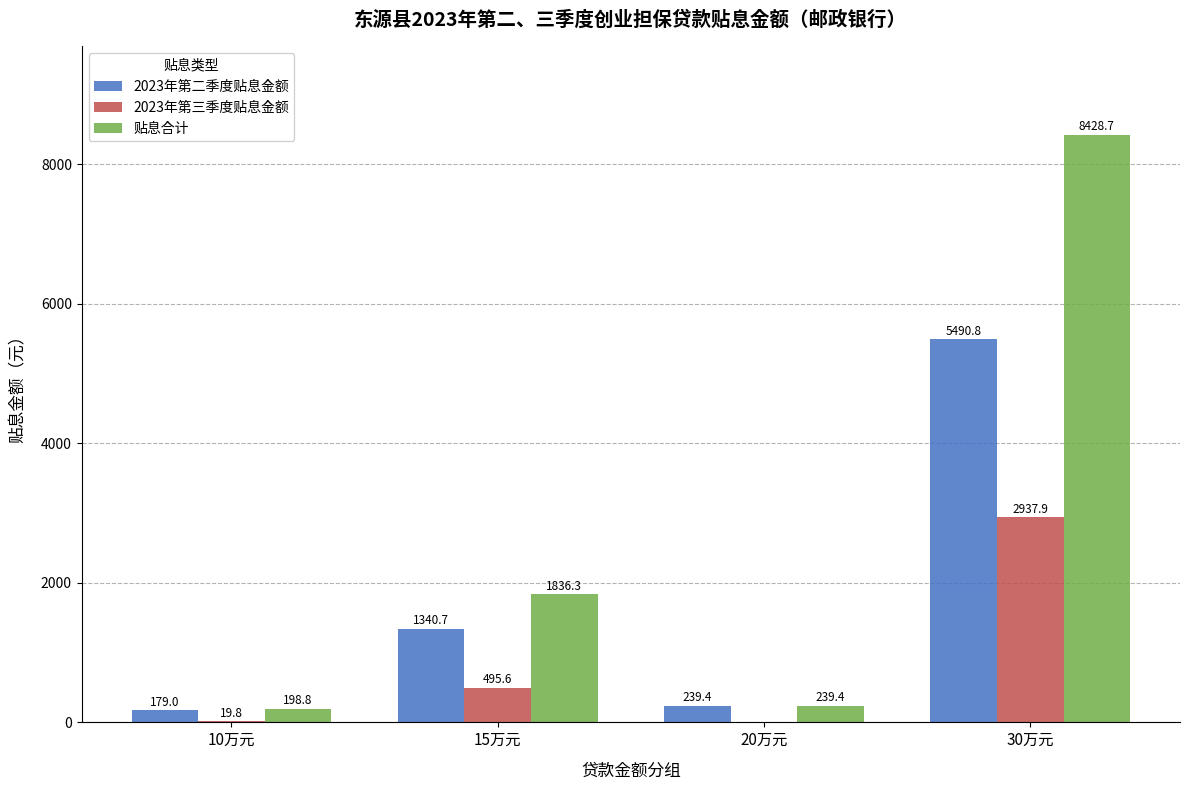

How many series are shown in this chart?

3